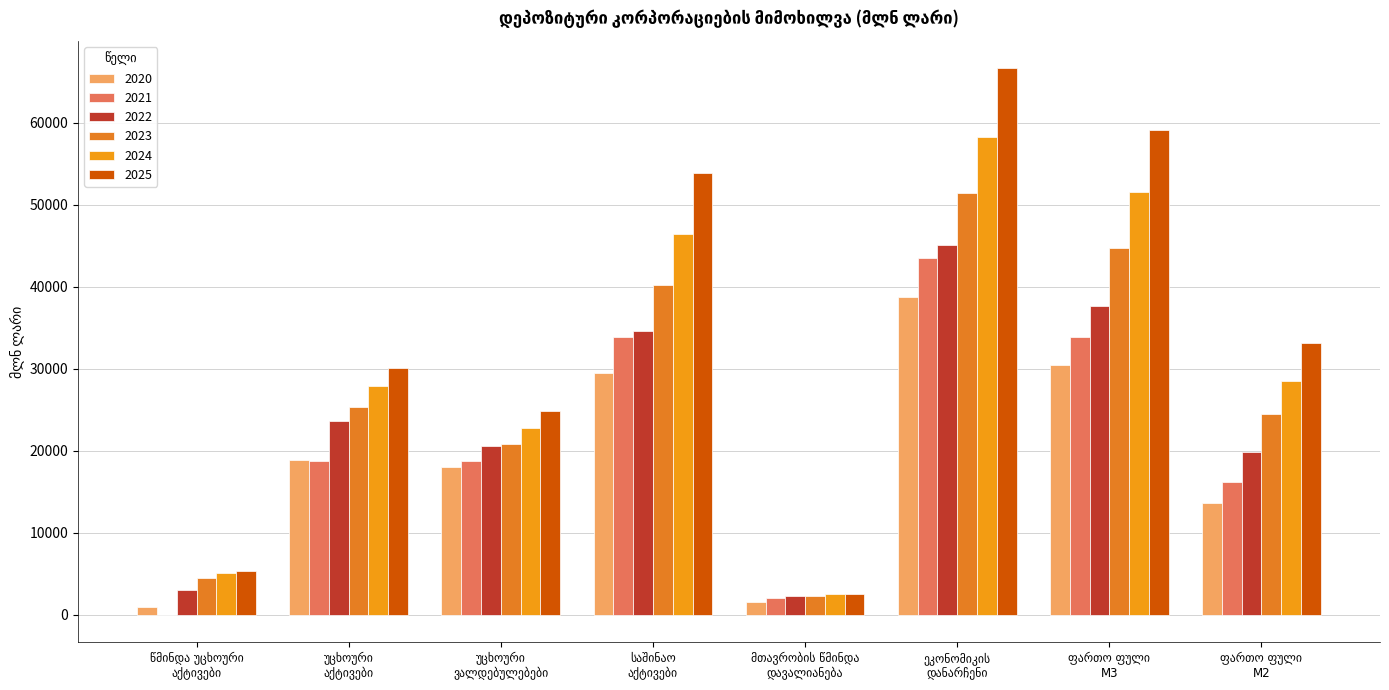

Reading left to right, what are all the values shown in this chart?

2020: წმინდა უცხოური
აქტივები=930.8	უცხოური
აქტივები=18908.7	უცხოური
ვალდებულებები=17978.0	საშინაო
აქტივები=29448.8	მთავრობის წმინდა
დავალიანება=1487.0	ეკონომიკის
დანარჩენი=38686.6	ფართო ფული
M3=30379.6	ფართო ფული
M2=13659.7
2021: წმინდა უცხოური
აქტივები=-11.2	უცხოური
აქტივები=18769.5	უცხოური
ვალდებულებები=18780.7	საშინაო
აქტივები=33857.4	მთავრობის წმინდა
დავალიანება=2017.9	ეკონომიკის
დანარჩენი=43441.6	ფართო ფული
M3=33846.2	ფართო ფული
M2=16107.5
2022: წმინდა უცხოური
აქტივები=2942.6	უცხოური
აქტივები=23559.7	უცხოური
ვალდებულებები=20617.1	საშინაო
აქტივები=34639.3	მთავრობის წმინდა
დავალიანება=2227.0	ეკონომიკის
დანარჩენი=45067.3	ფართო ფული
M3=37581.9	ფართო ფული
M2=19790.7
2023: წმინდა უცხოური
აქტივები=4437.6	უცხოური
აქტივები=25277.2	უცხოური
ვალდებულებები=20839.7	საშინაო
აქტივები=40209.7	მთავრობის წმინდა
დავალიანება=2230.6	ეკონომიკის
დანარჩენი=51436.8	ფართო ფული
M3=44647.3	ფართო ფული
M2=24495.6
2024: წმინდა უცხოური
აქტივები=5095.7	უცხოური
აქტივები=27863.0	უცხოური
ვალდებულებები=22767.2	საშინაო
აქტივები=46409.9	მთავრობის წმინდა
დავალიანება=2539.6	ეკონომიკის
დანარჩენი=58210.2	ფართო ფული
M3=51505.6	ფართო ფული
M2=28526.6
2025: წმინდა უცხოური
აქტივები=5303.7	უცხოური
აქტივები=30118.8	უცხოური
ვალდებულებები=24815.1	საშინაო
აქტივები=53826.4	მთავრობის წმინდა
დავალიანება=2512.6	ეკონომიკის
დანარჩენი=66607.7	ფართო ფული
M3=59130.1	ფართო ფული
M2=33070.6